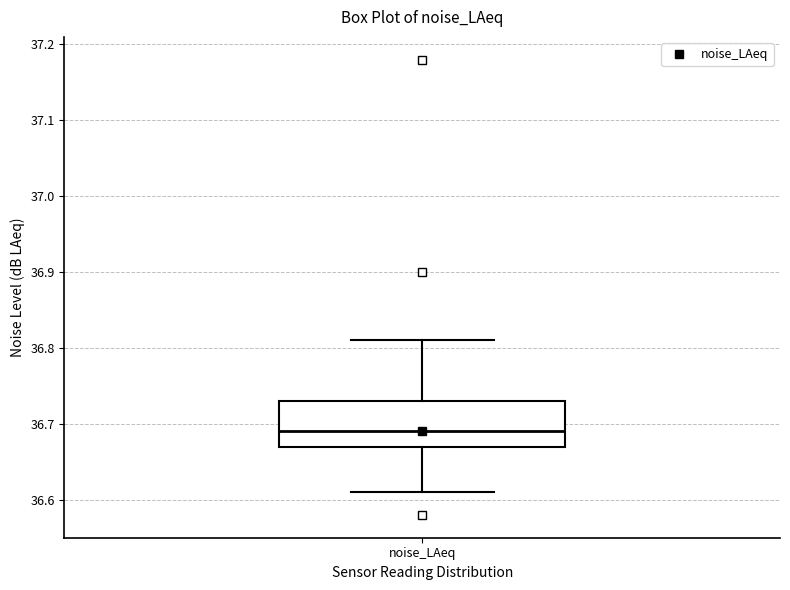

Where does the upper whisker of the box for noise_LAeq end on the y-axis? The values are not printed on the chart, so give them approximately, as read against the axis.

36.81